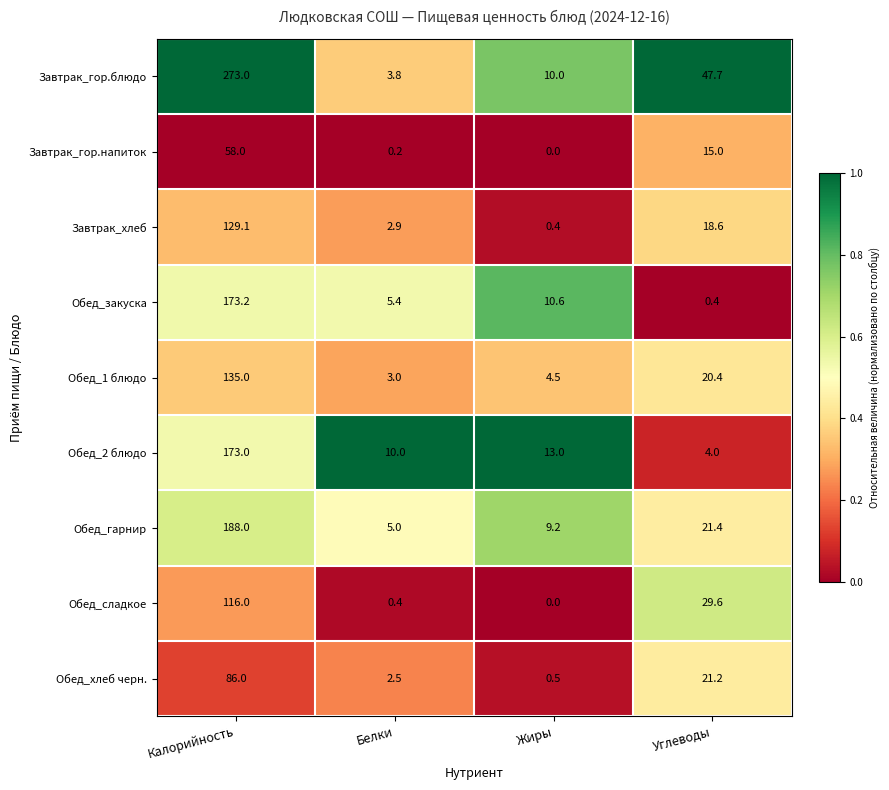

At which label is Завтрак_гор.блюдо closest to 138?

Углеводы